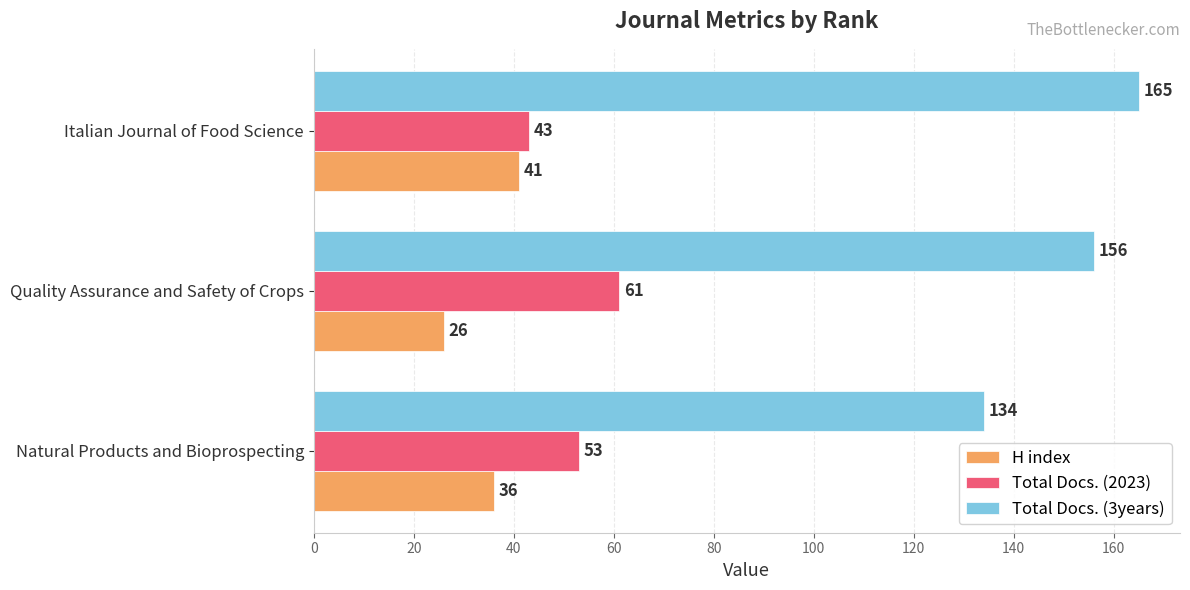

How many data points does each series have?

3